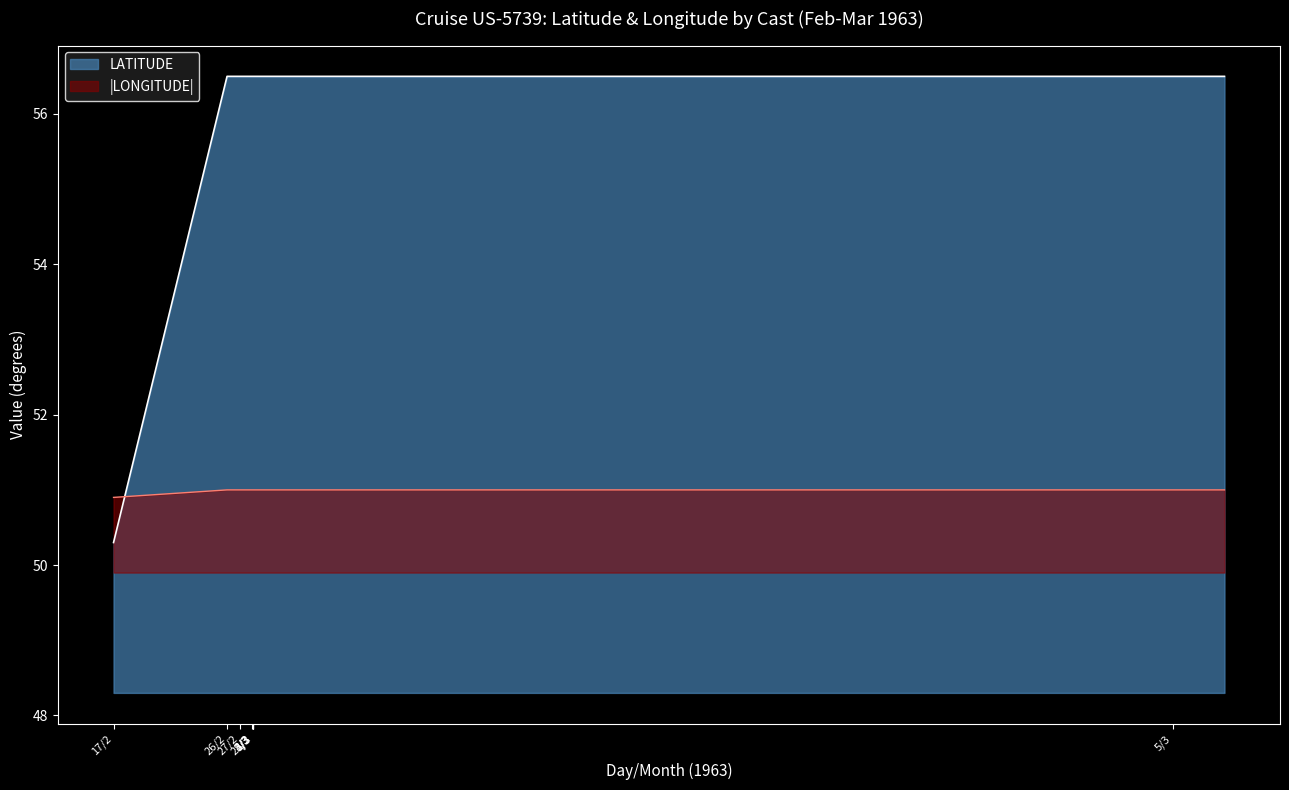

Does the chart display data point markers on the line(s)?

No